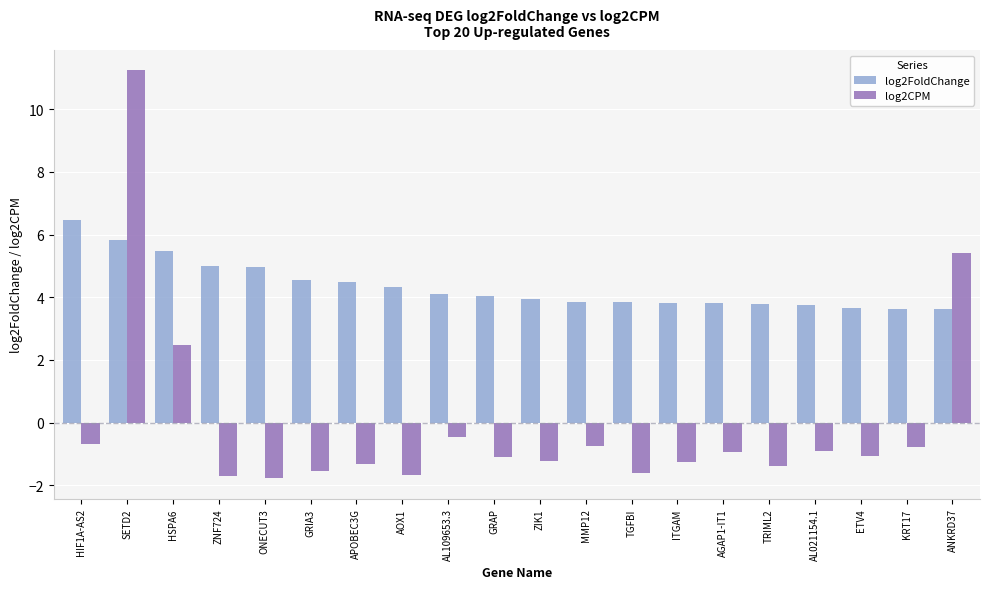

What position from the left is APOBEC3G?

7